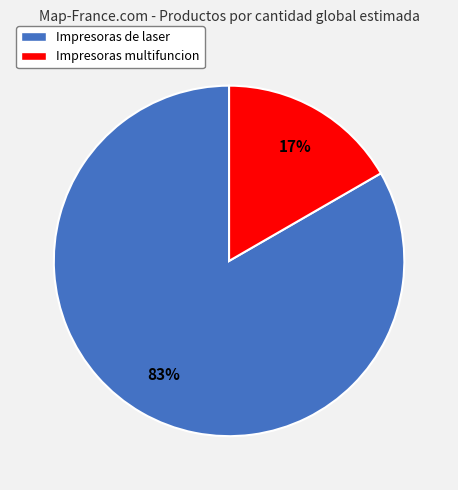

To the nearest percent, what is the combined percentage of Impresoras multifuncion and Impresoras de laser?

100%